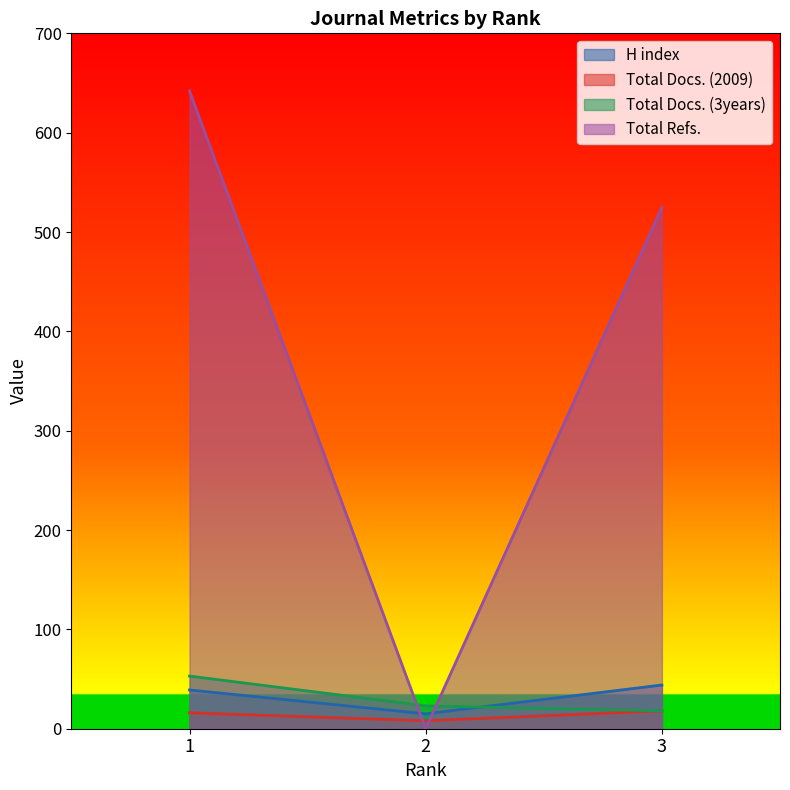

At how many categories does at least one series exceed 248?

2